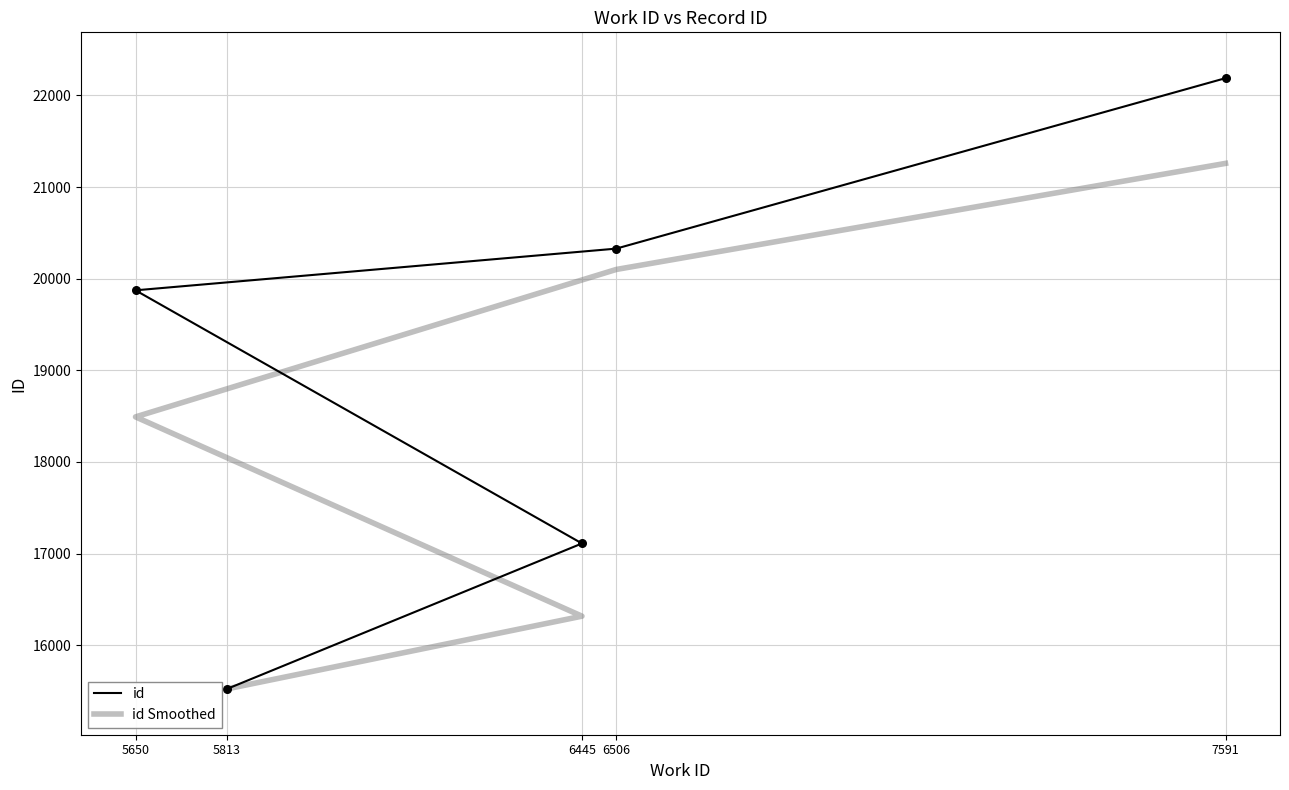

Which series contains the highest Y value?

id